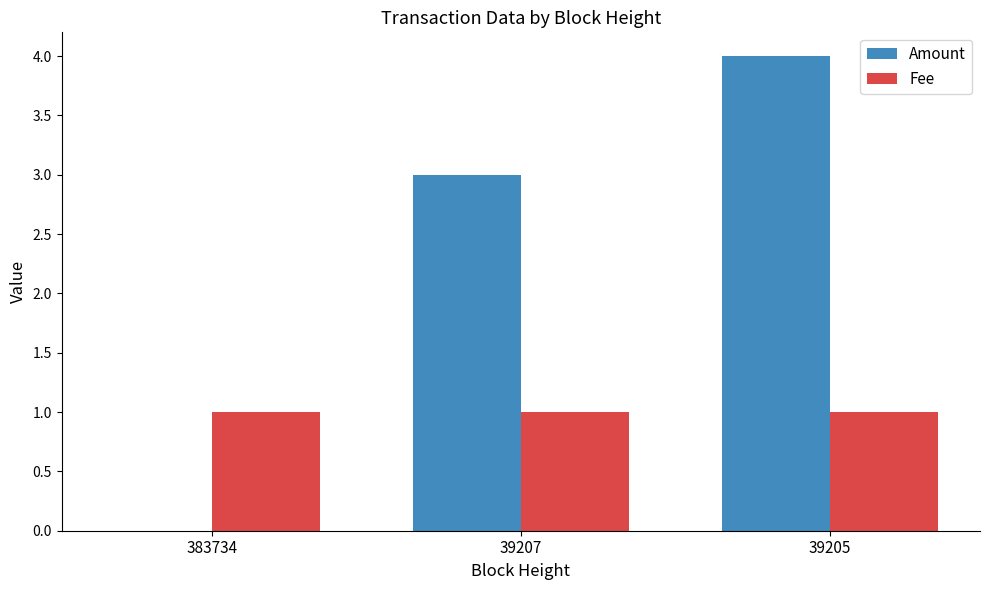

Reading left to right, extract all data points from this chart.

Amount: 383734=0	39207=3	39205=4
Fee: 383734=1	39207=1	39205=1